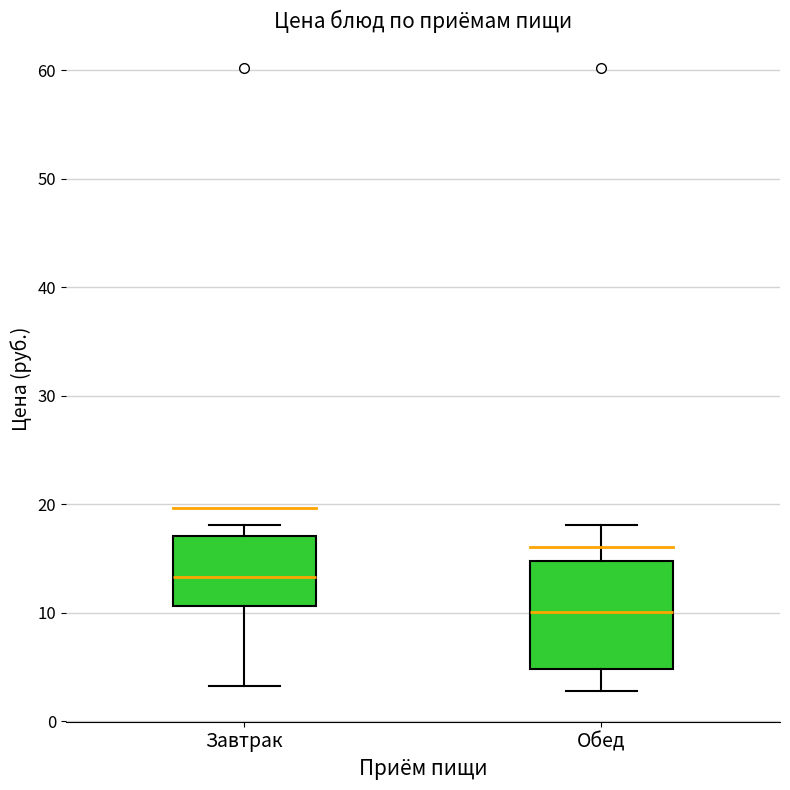

Reading left to right, read every box against the y-axis: the position of its median line, the range the box covers, and the ends of its whiskers. The values are not printed on the chart, so give them approximately, as read against the axis.

Завтрак: median 13, box 11 to 17, whiskers 3 to 18
Обед: median 10, box 5 to 15, whiskers 3 to 18